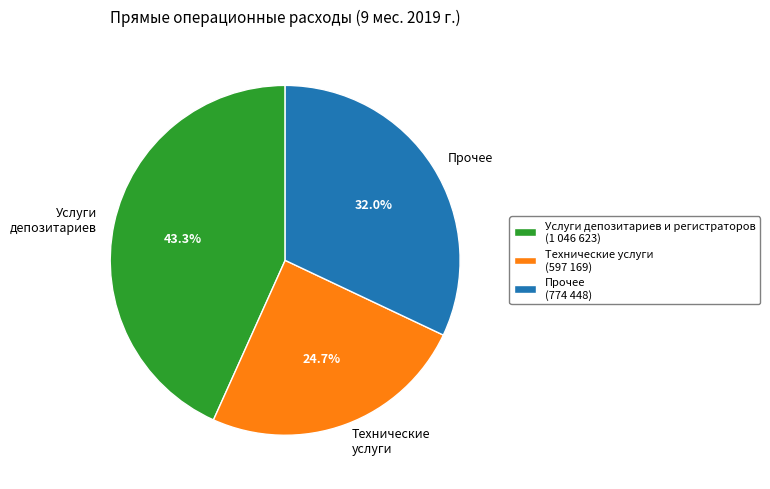

To the nearest percent, what is the combined percentage of Услуги депозитариев и регистраторов and Технические услуги?

68%